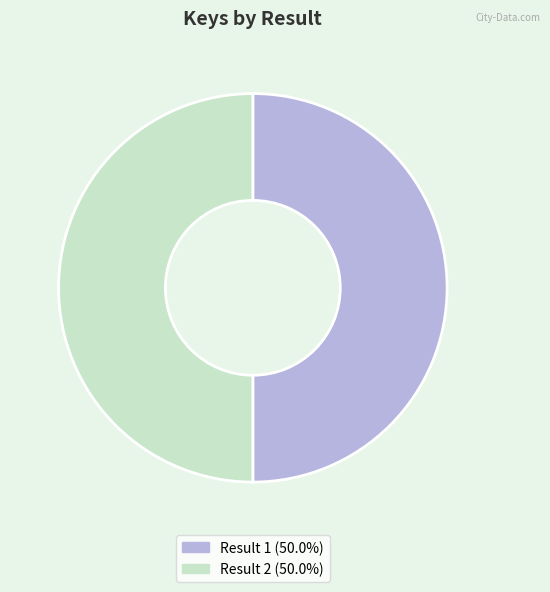

Count the number of slices in the pie.

2